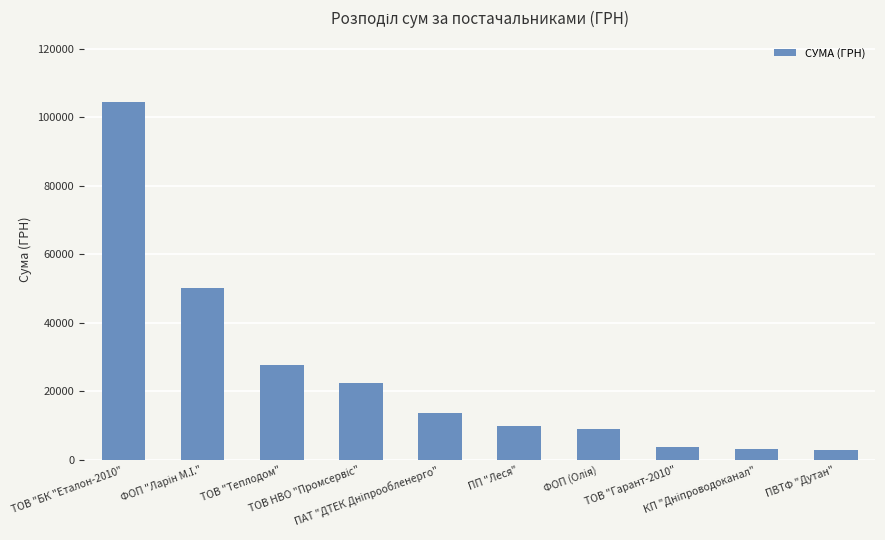

What is the sum of all values?

247395.4